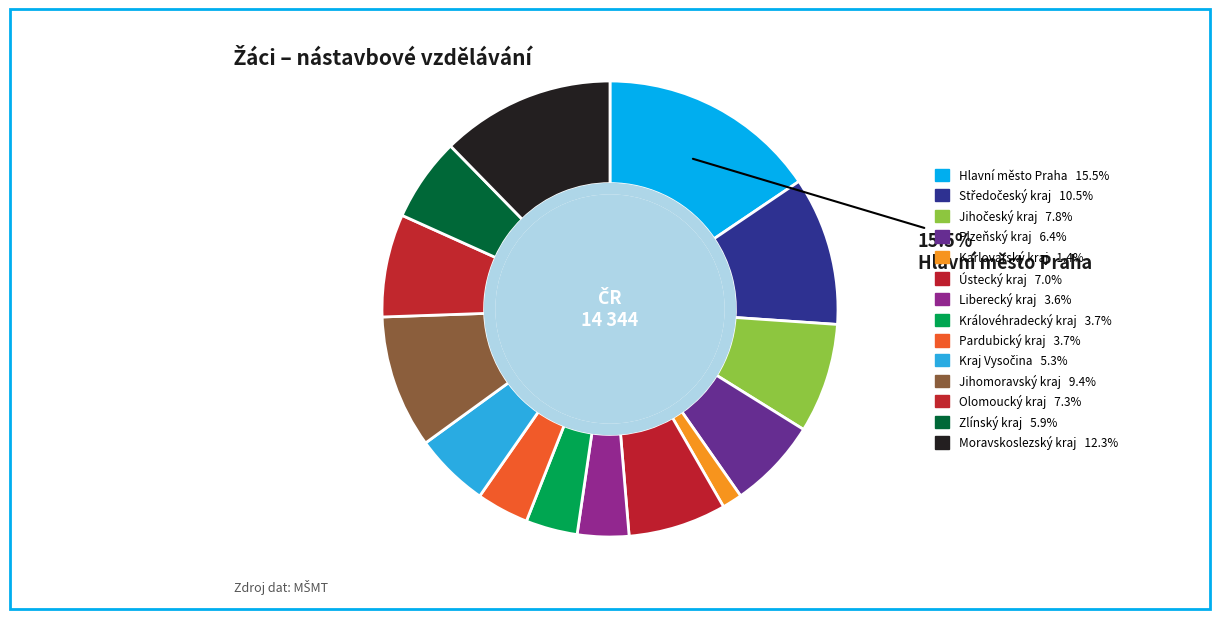

Count the number of slices in the pie.

14